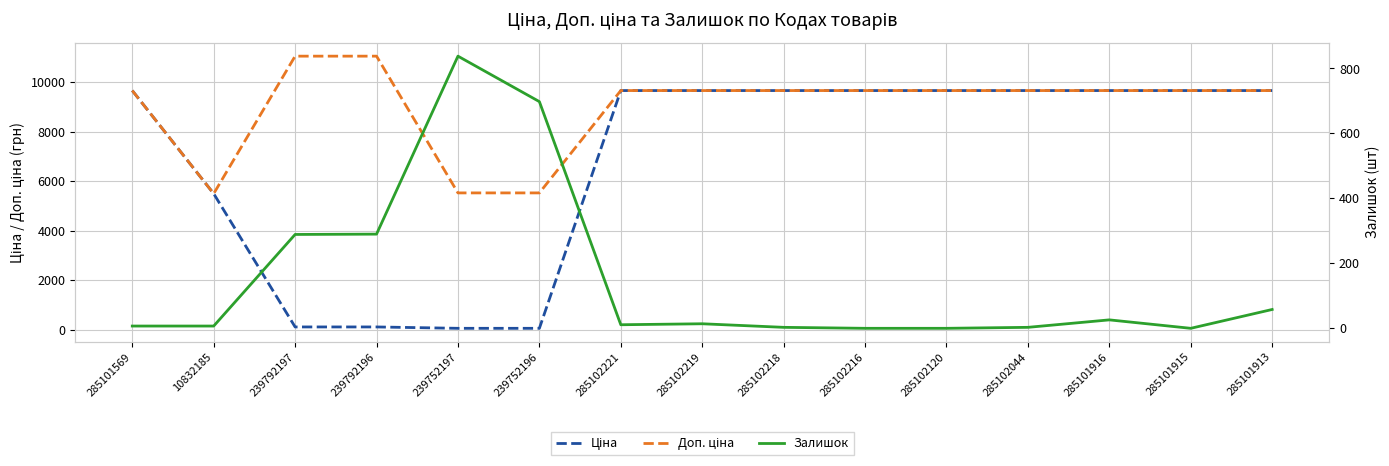

What is the value of the Ціна point at the 4th from the left?

110.5